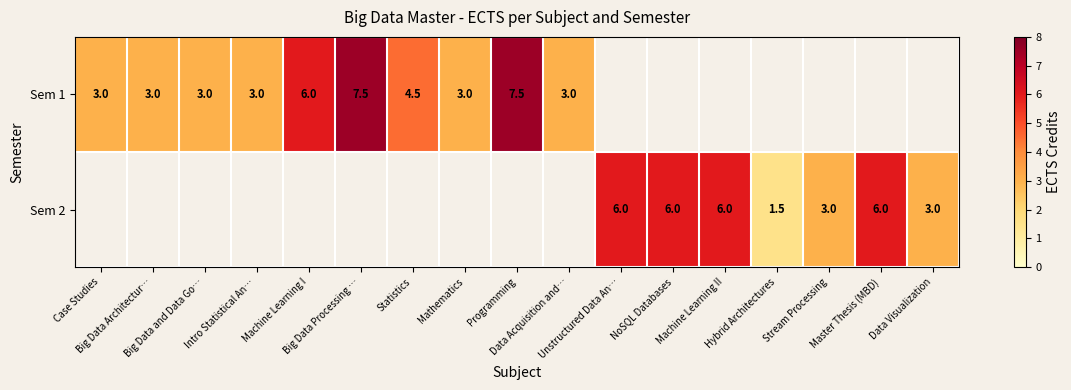

What is the difference between the second highest and minimum values in the Sem 2 series?

4.5